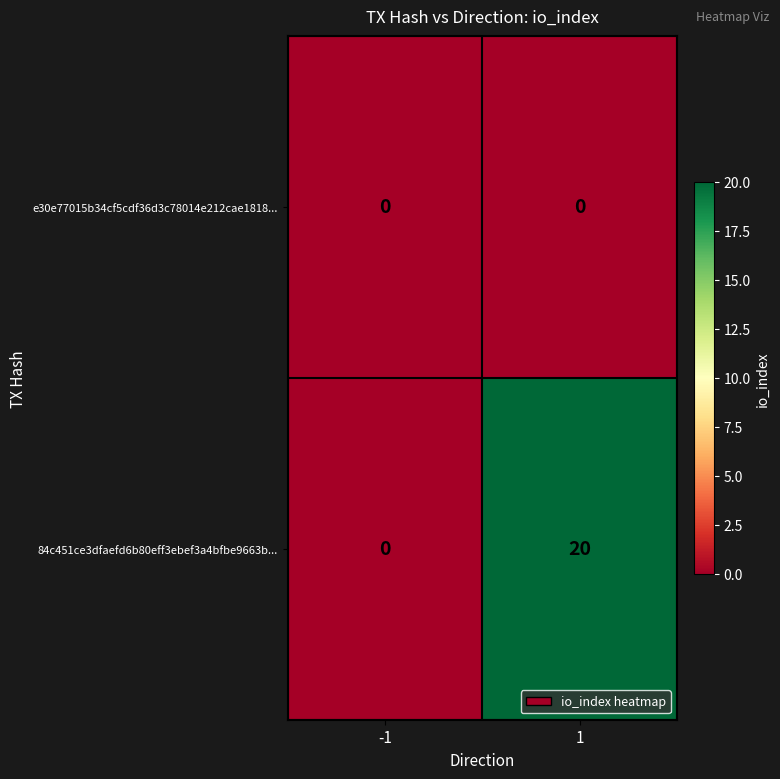

What is the sum of all 84c451ce3dfaefd6b80eff3ebef3a4bfbe9663b... values?

20